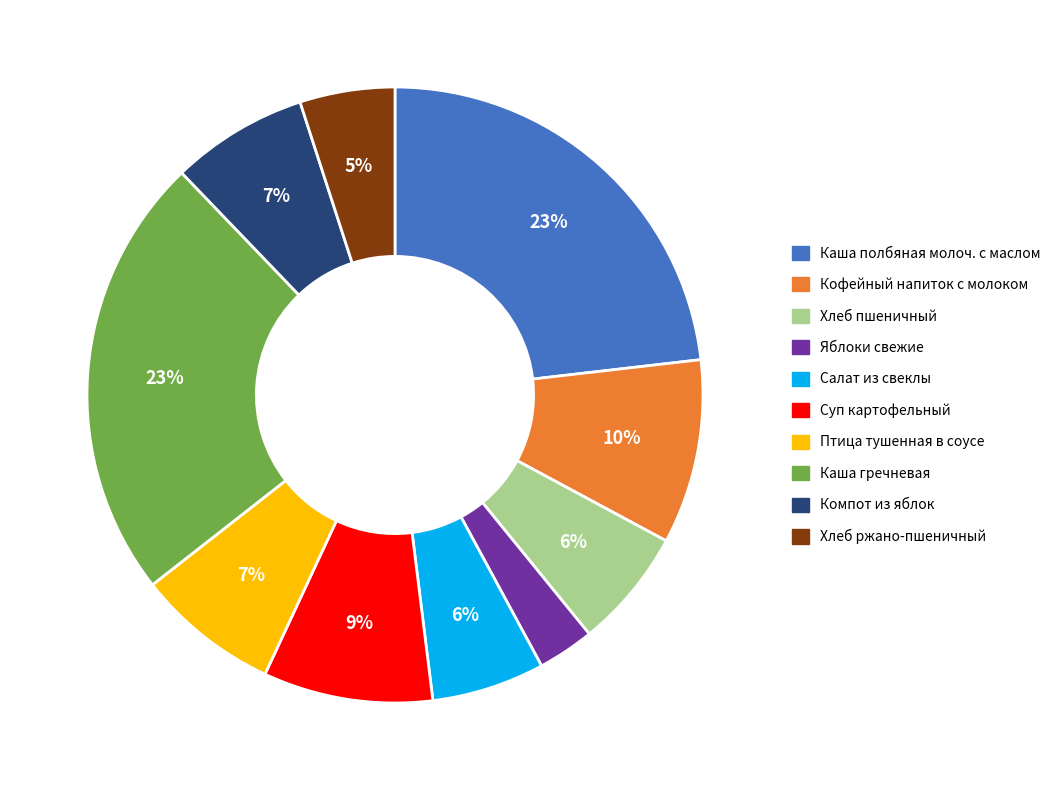

Is there any slice that represents more than half of the pie?

No